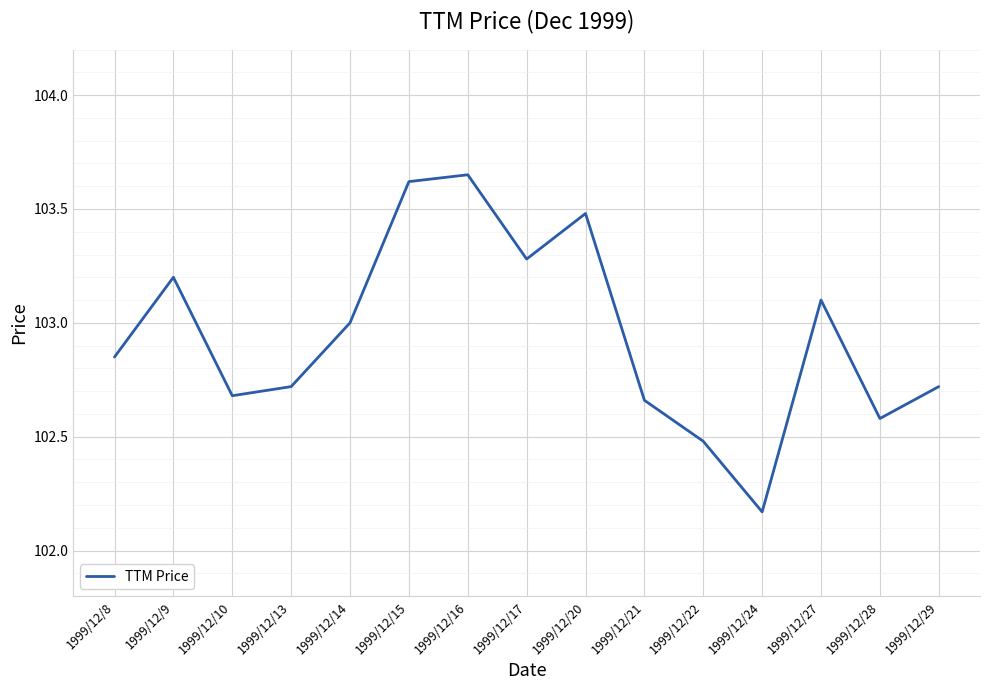

What value does the data have at 1999/12/9?

103.2